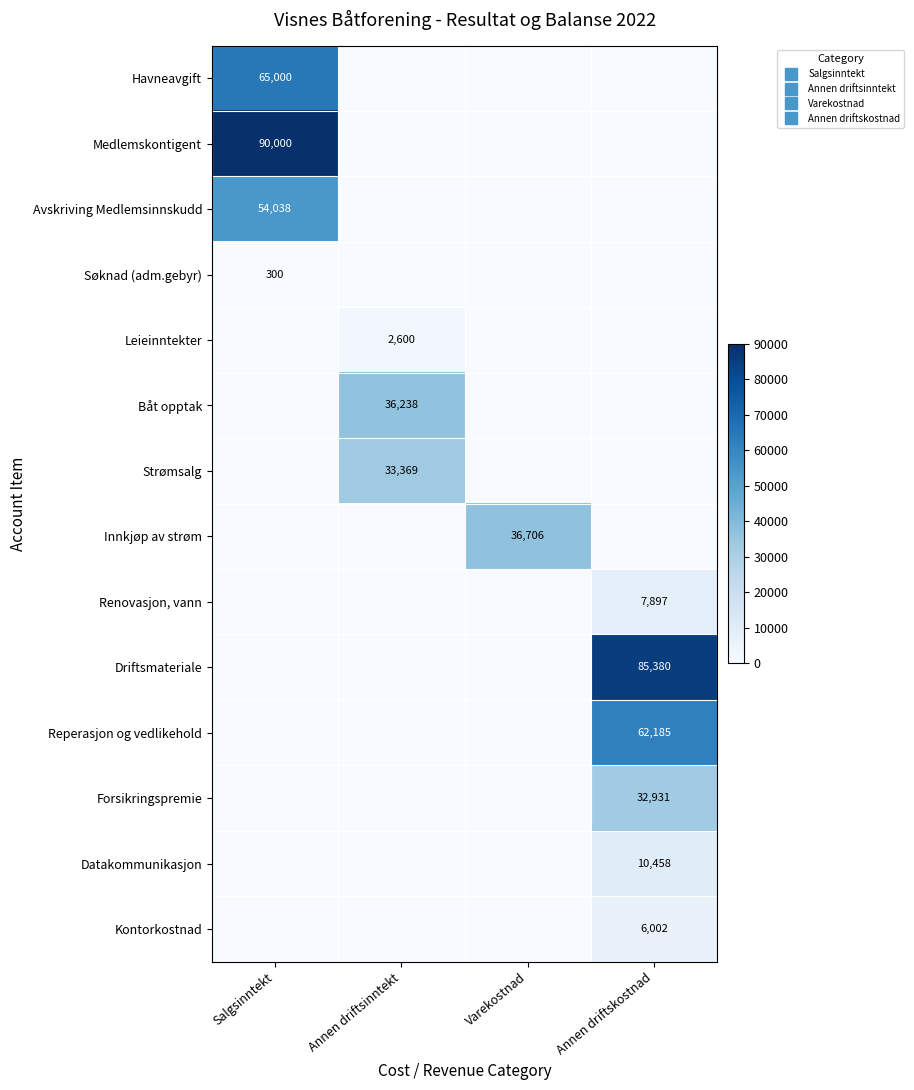

At which category is the sum across all series the highest?

Salgsinntekt